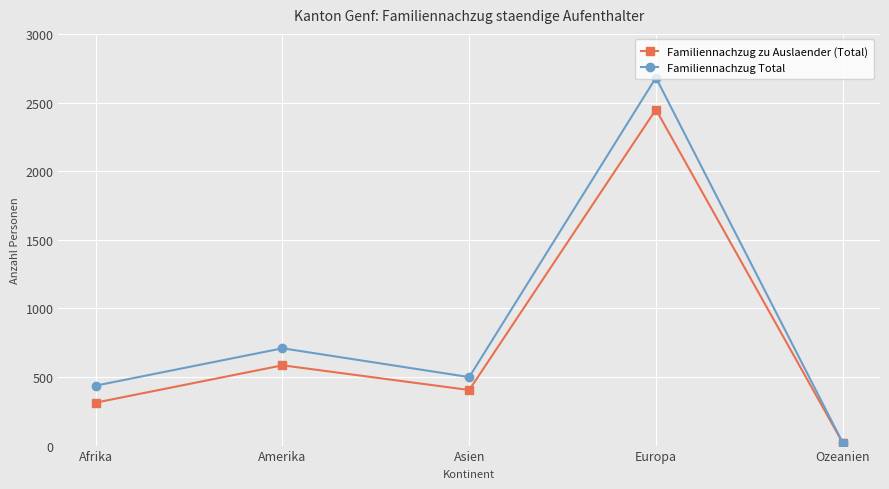

At Amerika, list the series in order from largest to smallest.

Familiennachzug Total, Familiennachzug zu Auslaender (Total)